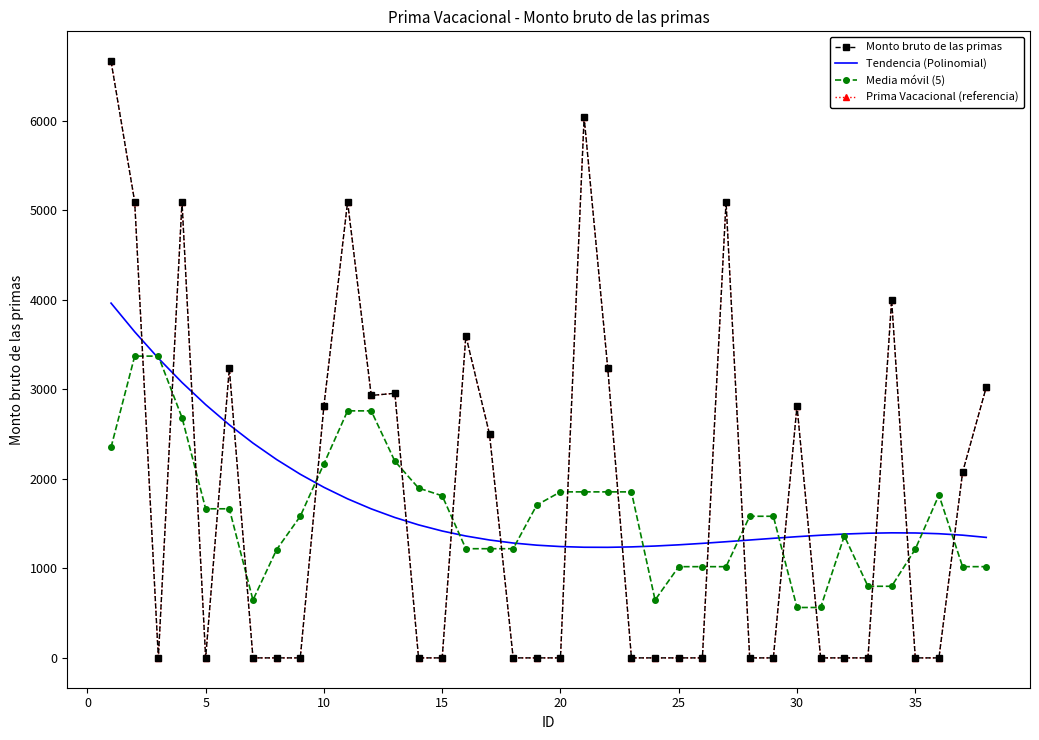

In Monto bruto de las primas, how many points are lower than both neighbors (excluding endpoints)?

3